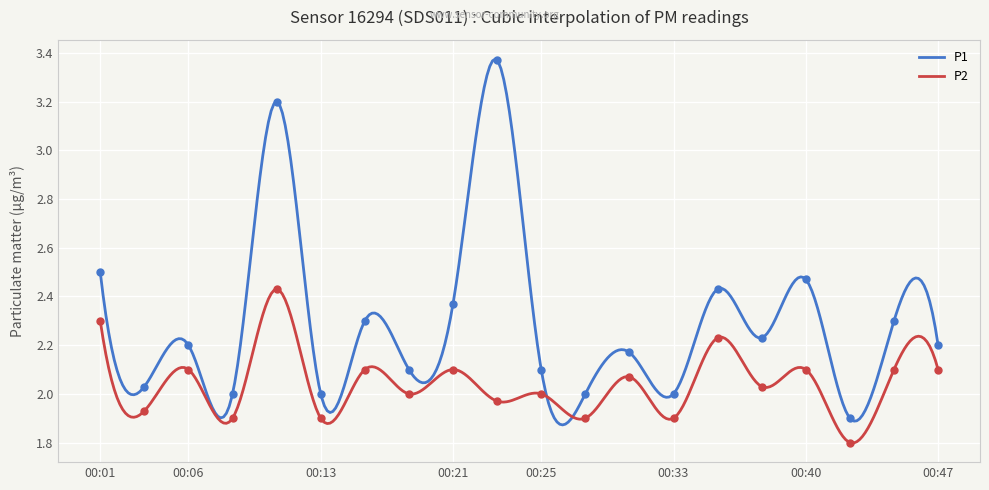

What is the total value across all series at 00:06?

4.3